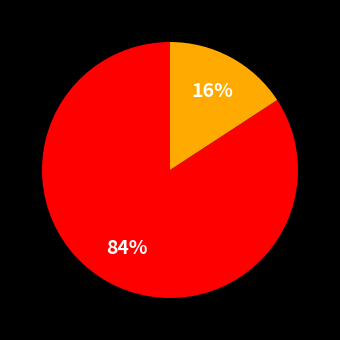

To the nearest percent, what is the difference between the largest and smallest slice percentages?

68%